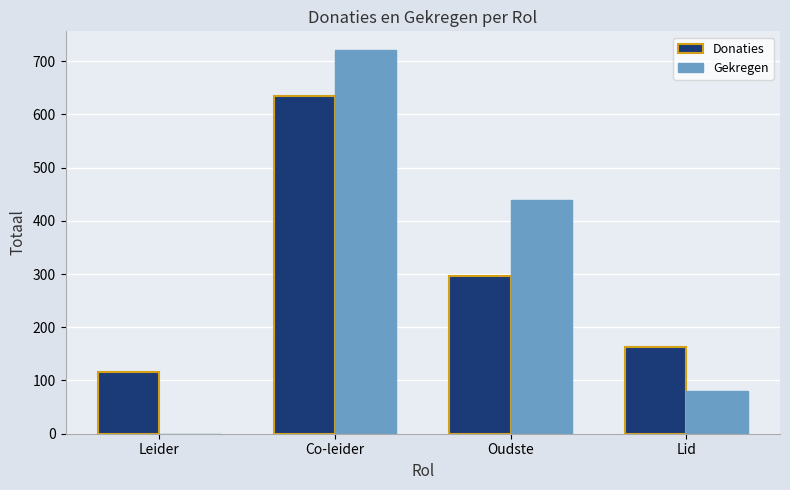

True or false: Gekregen has a value of 38 at Lid.

False